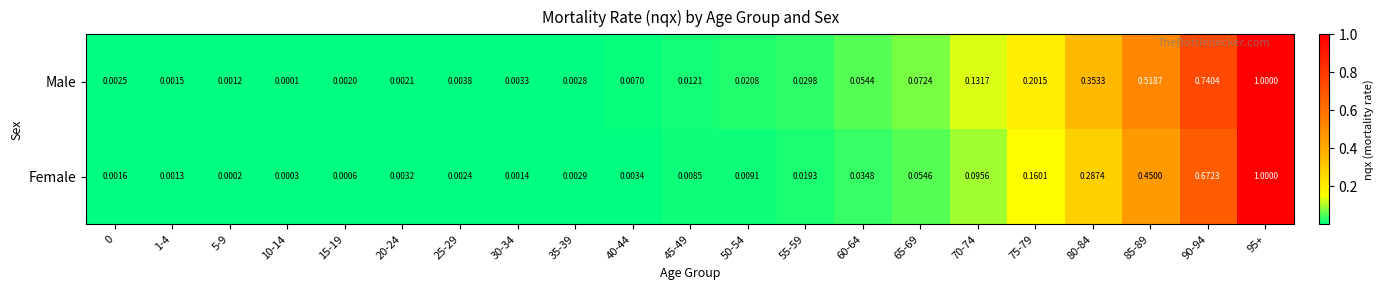

Is the value of Male at 95+ greater than the value of Female at 25-29?

Yes